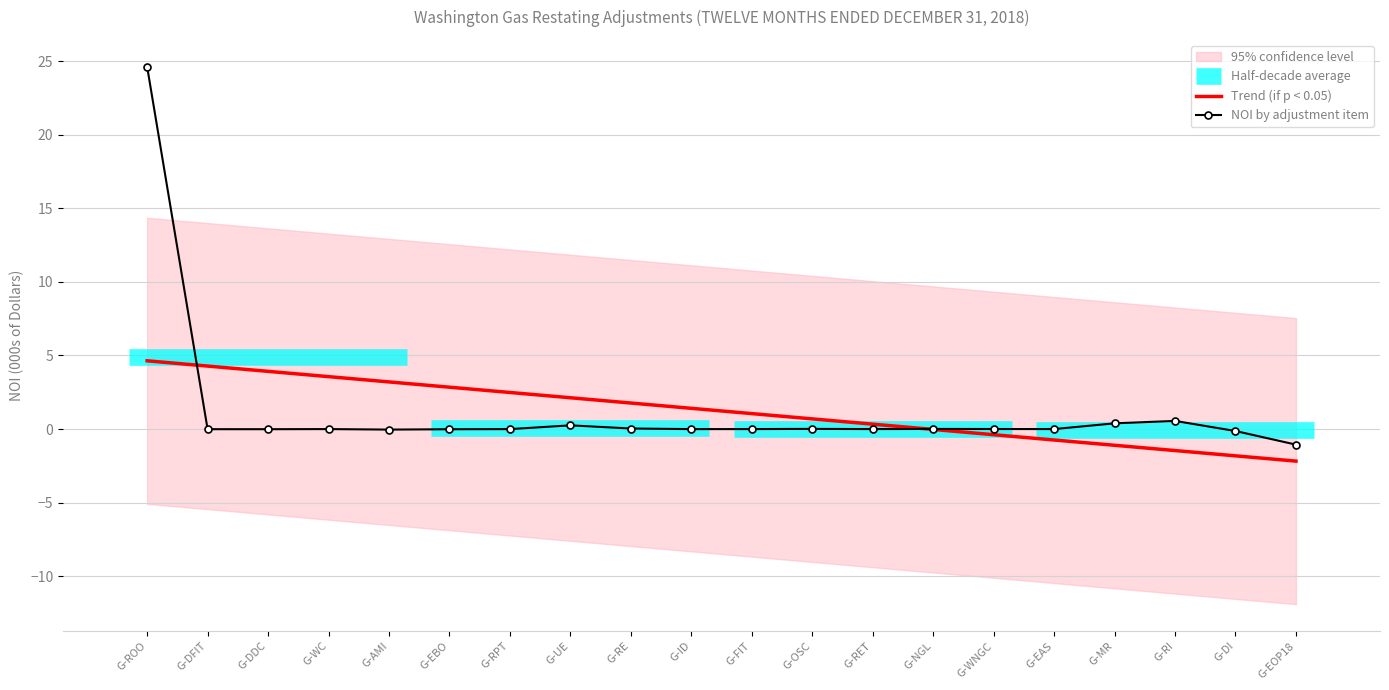

How many lines are shown in the chart?

2